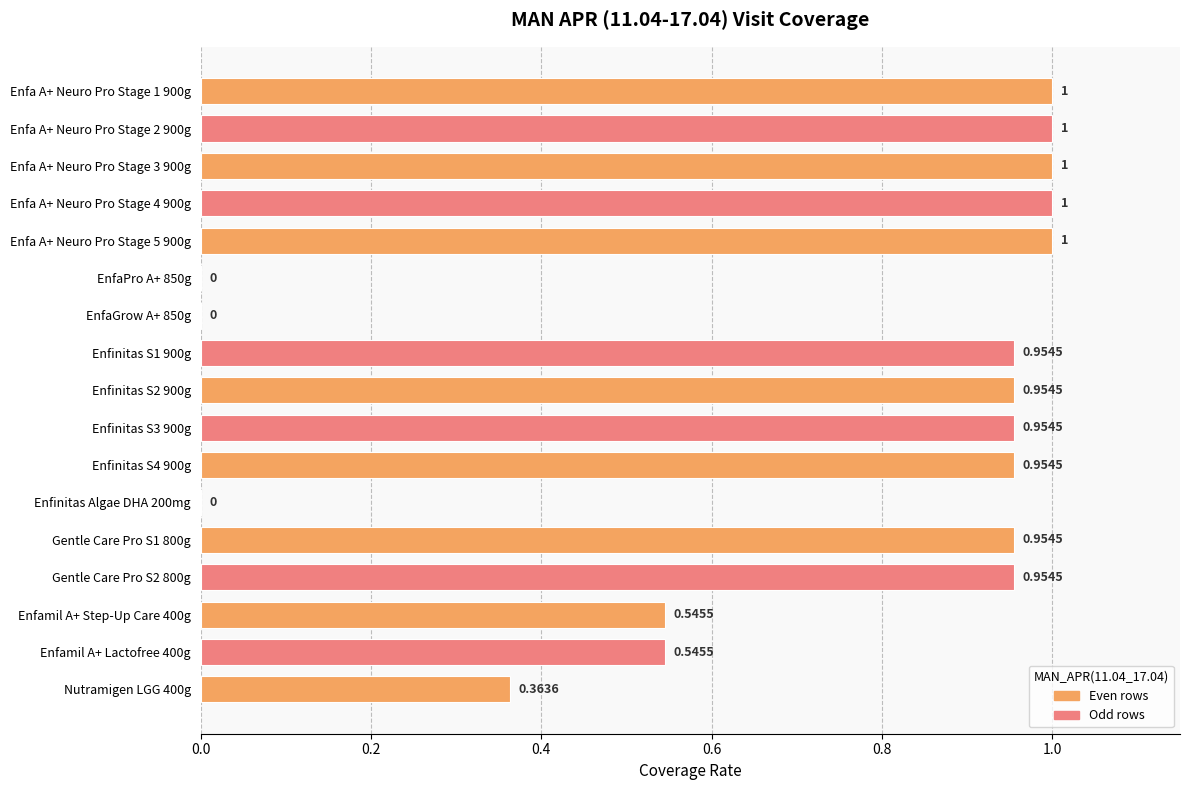

What is the sum of the values at Enfinitas S3 900g and EnfaGrow A+ 850g?

1.0